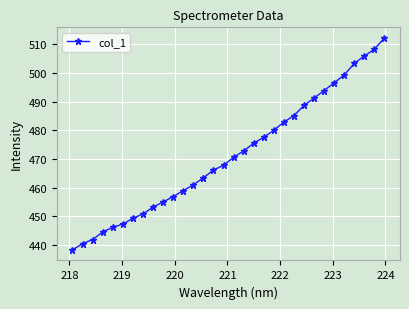

What is the sum of all values?

15086.2